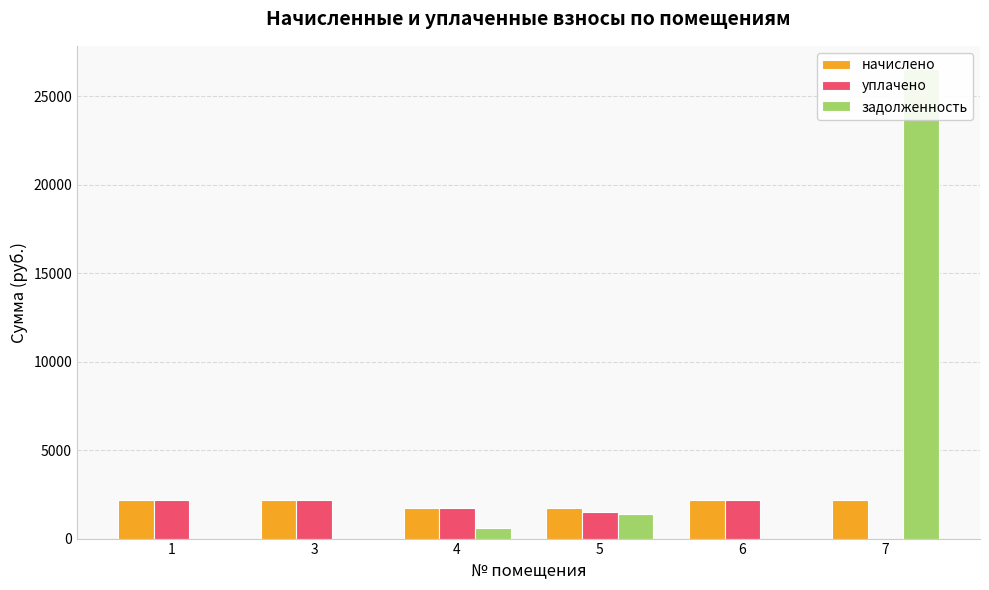

Reading left to right, extract all data points from this chart.

начислено: 1=2192.3	3=2195.9	4=1726.7	5=1748.7	6=2188.6	7=2184.9
уплачено: 1=2192.3	3=2195.9	4=1726.7	5=1528.5	6=2188.6	7=0.0
задолженность: 1=0.0	3=0.0	4=575.6	5=1404.5	6=0.0	7=26518.7